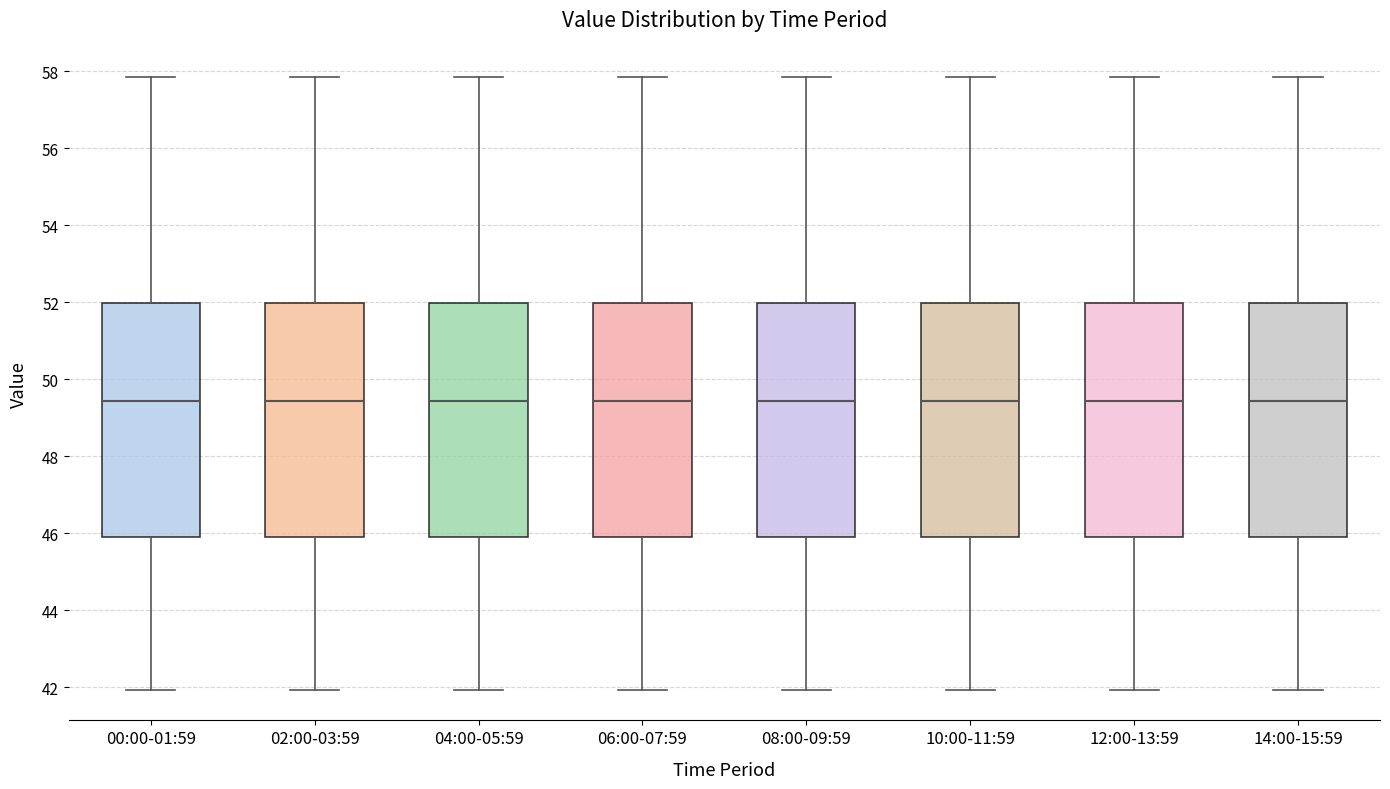

Reading left to right, read every box against the y-axis: the position of its median line, the range the box covers, and the ends of its whiskers. The values are not printed on the chart, so give them approximately, as read against the axis.

00:00-01:59: median 49.4, box 46.0 to 52.0, whiskers 42.0 to 57.8
02:00-03:59: median 49.4, box 46.0 to 52.0, whiskers 42.0 to 57.8
04:00-05:59: median 49.4, box 46.0 to 52.0, whiskers 42.0 to 57.8
06:00-07:59: median 49.4, box 46.0 to 52.0, whiskers 42.0 to 57.8
08:00-09:59: median 49.4, box 46.0 to 52.0, whiskers 42.0 to 57.8
10:00-11:59: median 49.4, box 46.0 to 52.0, whiskers 42.0 to 57.8
12:00-13:59: median 49.4, box 46.0 to 52.0, whiskers 42.0 to 57.8
14:00-15:59: median 49.4, box 46.0 to 52.0, whiskers 42.0 to 57.8